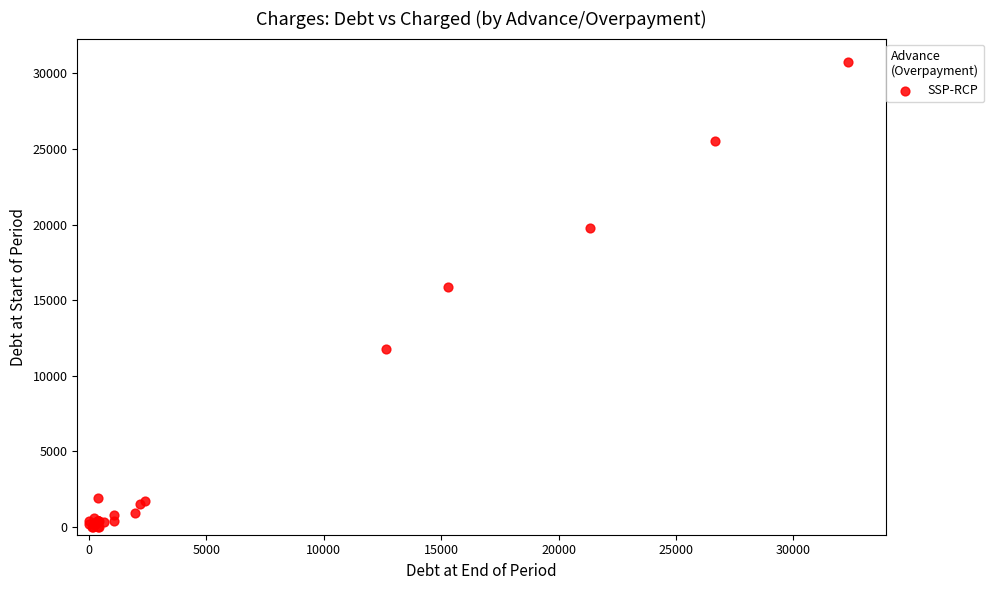

What Y value in the scatter plot is closest to 15375?

15884.7